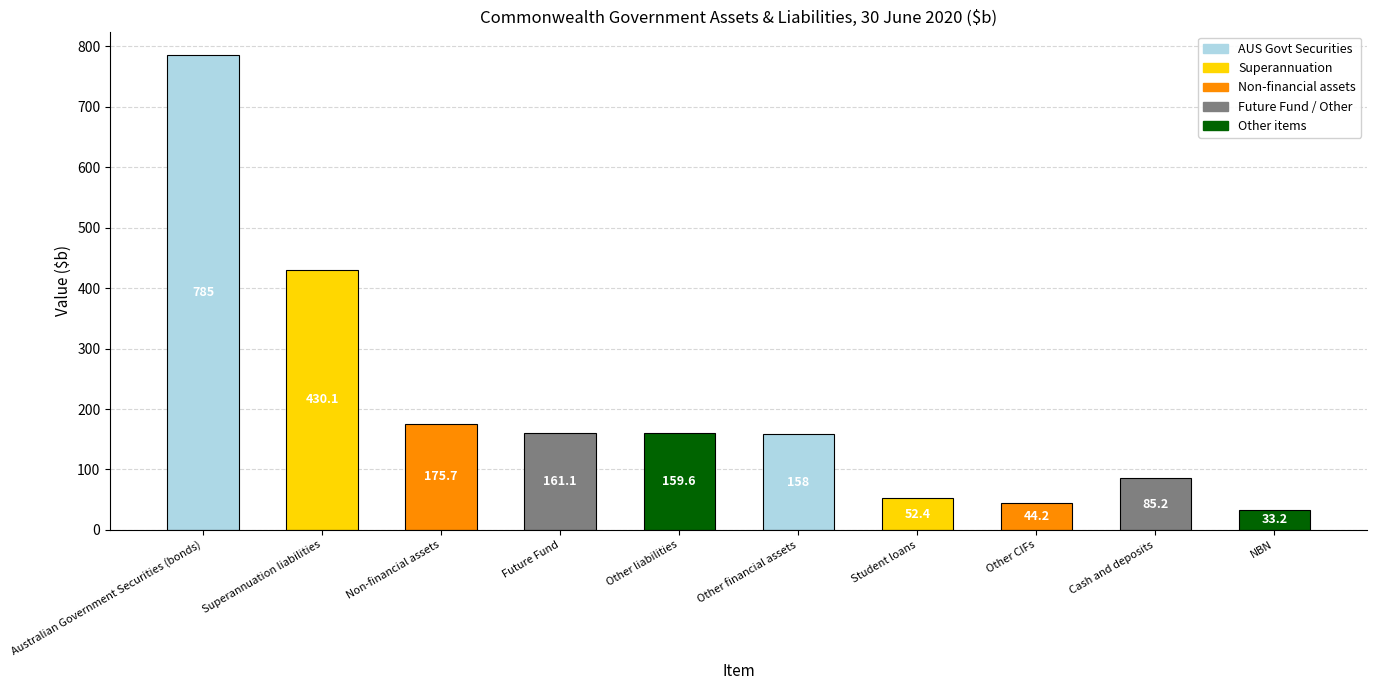

Reading left to right, transcribe all the data shown in this chart.

785.0	430.1	175.7	161.1	159.6	158.0	52.4	44.2	85.2	33.2